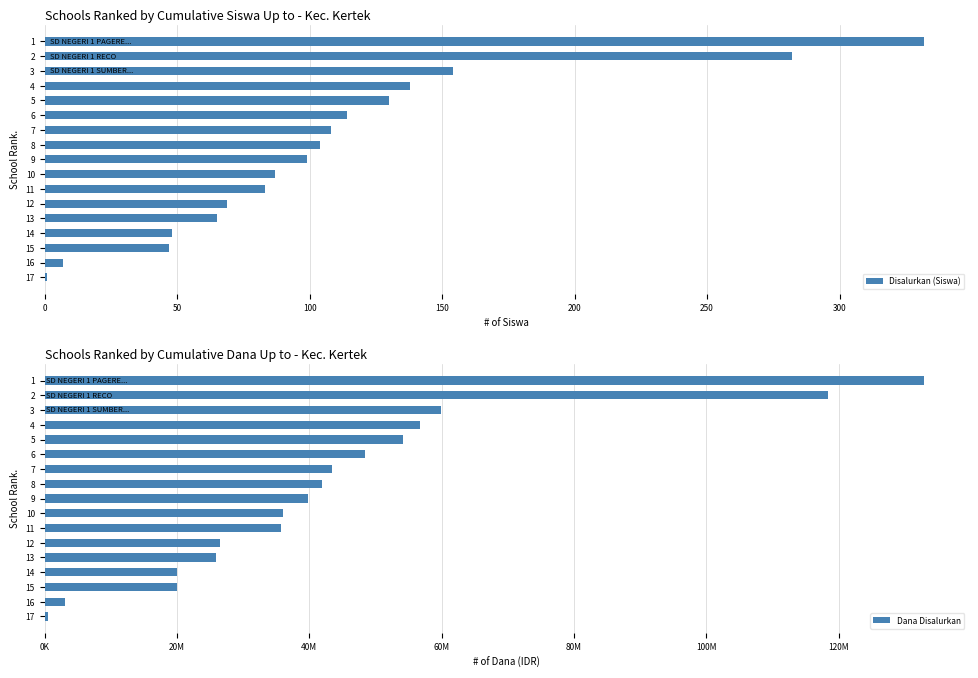

What is the smallest value displayed?

1